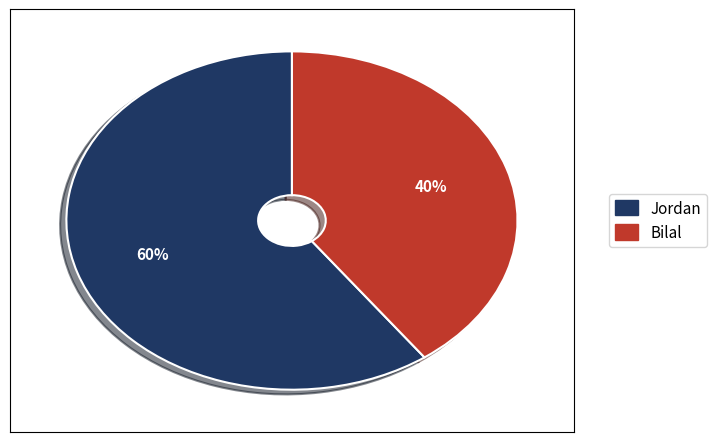

How many slices are in this pie chart?

2